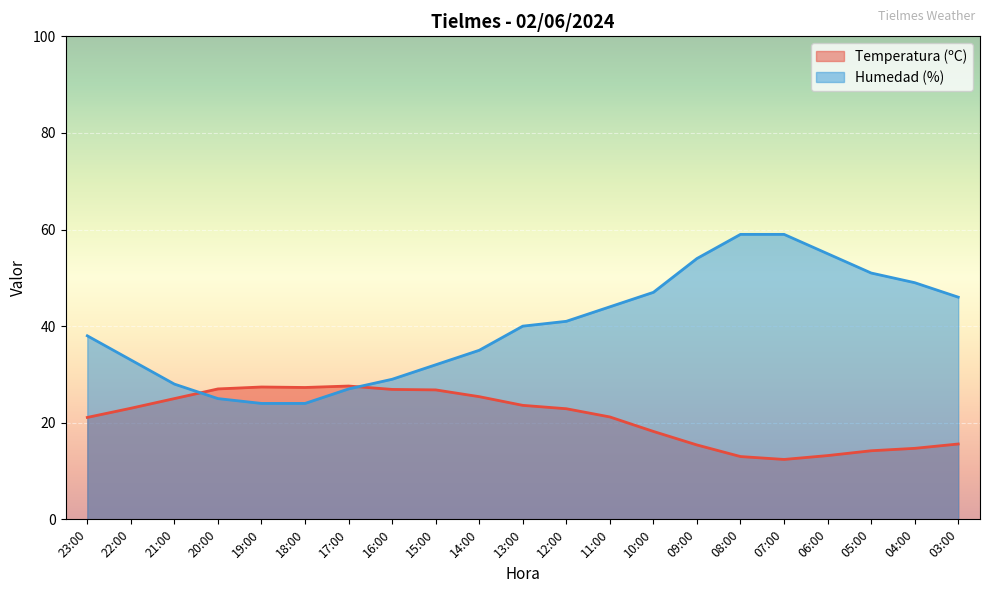

How many lines are shown in the chart?

2